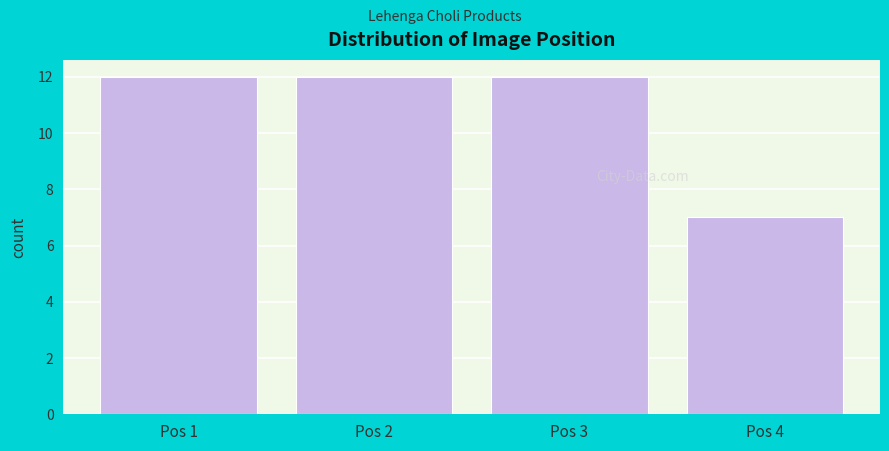

Reading left to right, what are all the values shown in this chart?

12	12	12	7